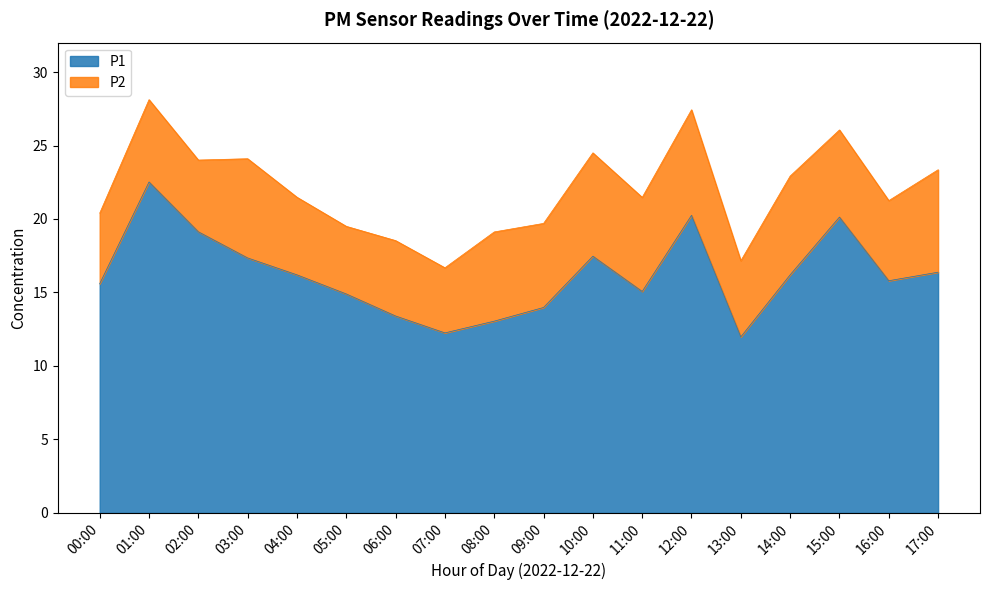

What is the value of the 11th point from the left?

17.5